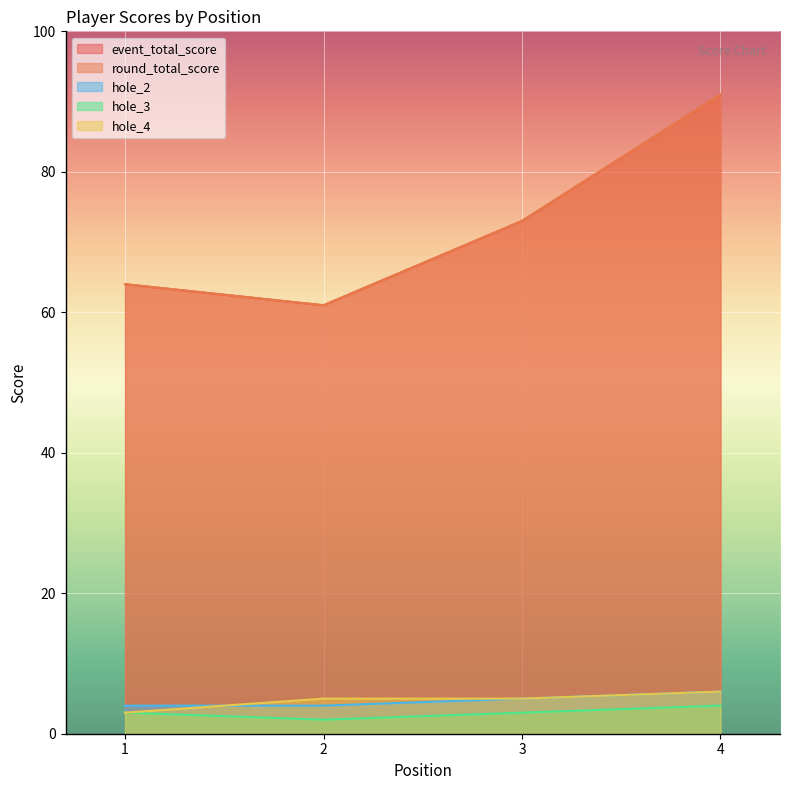

True or false: event_total_score and hole_3 intersect in this chart.

False